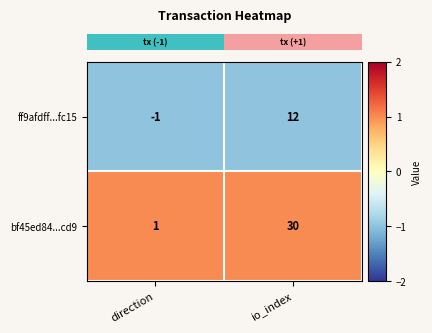

Reading right to left, extract all data points from this chart.

ff9afdff...fc15: 12	-1
bf45ed84...cd9: 30	1